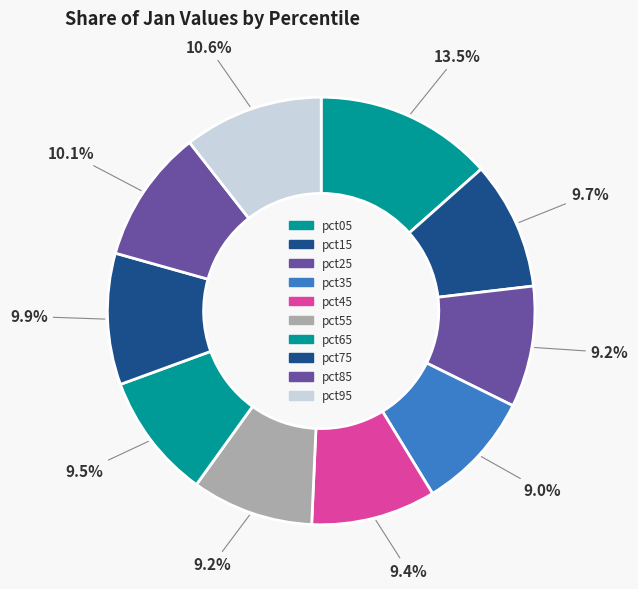

Is there a majority slice in this chart?

No